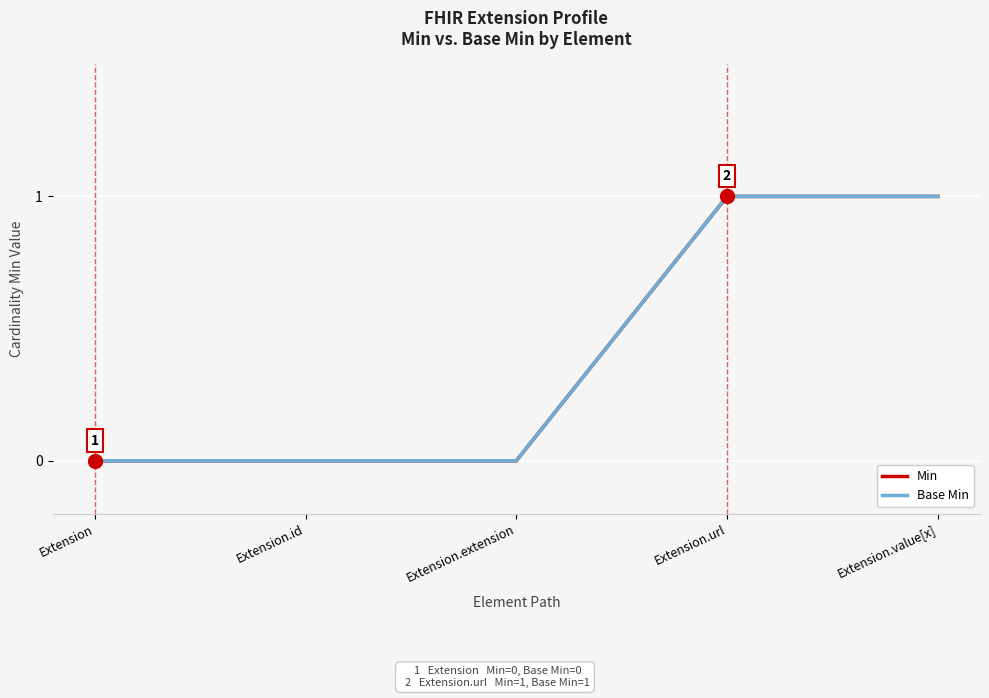

Is the value of Min at Extension.url greater than the value of Base Min at Extension.id?

Yes